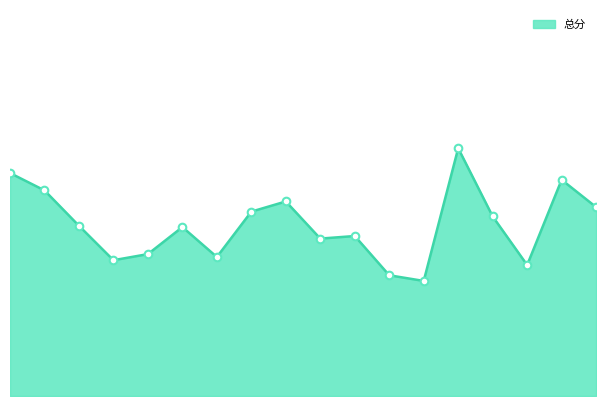

Which series contains the highest Y value?

总分_line